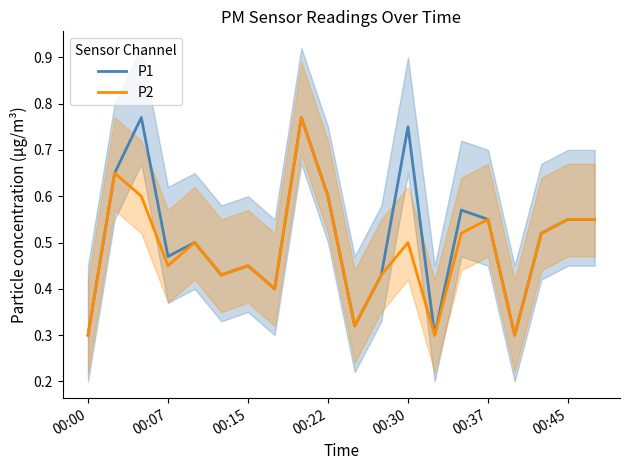

Is the value of P1 at 00:15 greater than the value of P2 at 15?

Yes